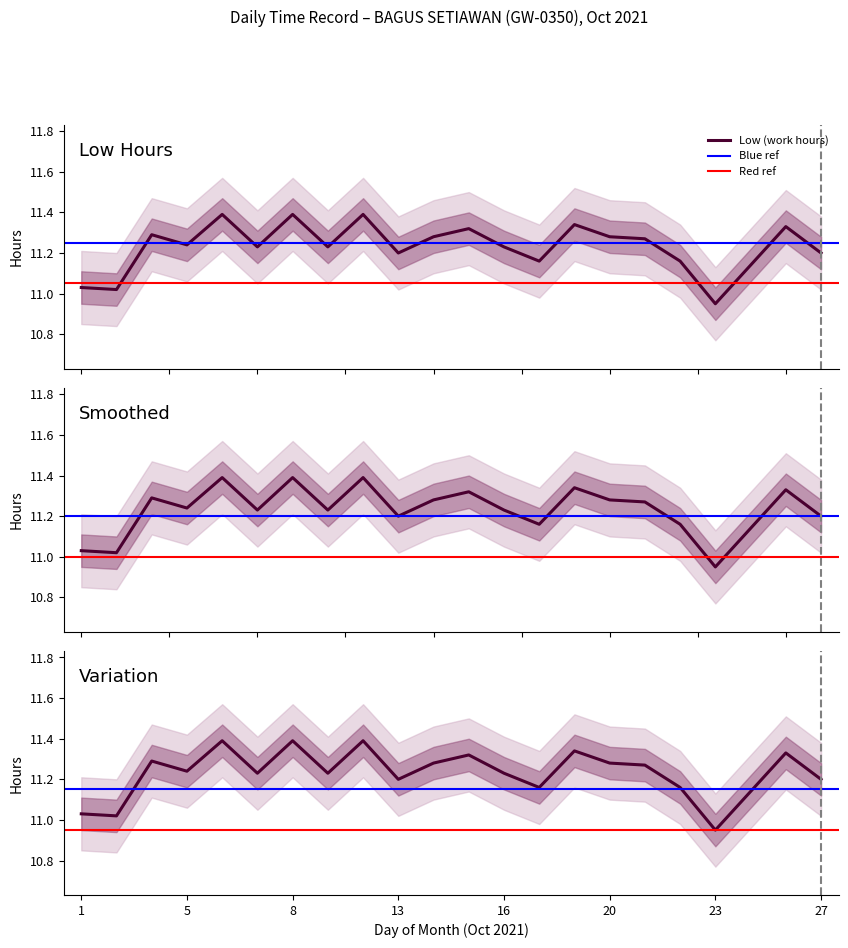

The chart shows a value of 11.4 at 12. True or false?

True